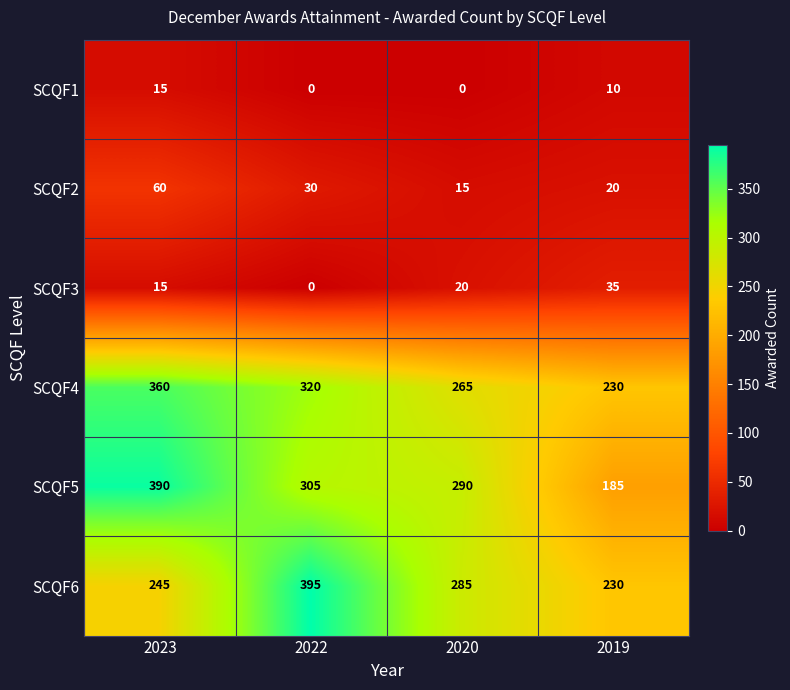

What is the average value of the SCQF3 series?

18